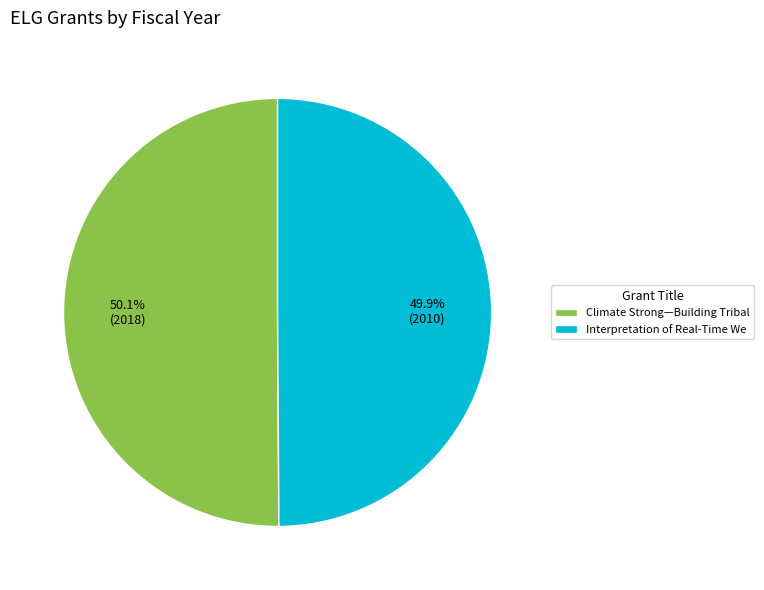

What percentage do Climate Strong—Building Tribal and Interpretation of Real-Time We together represent?

100.0%